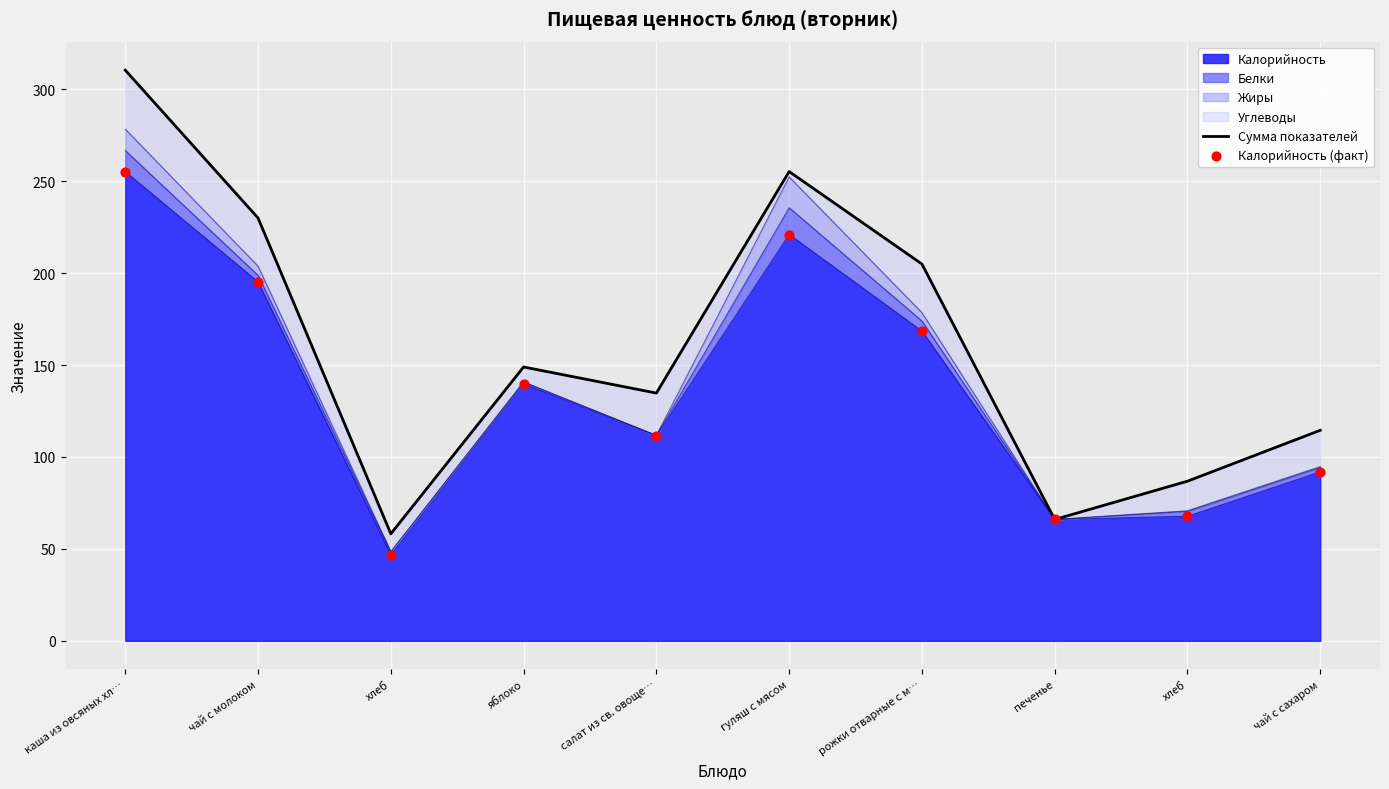

Which series has the largest total across all categories?

Сумма показателей